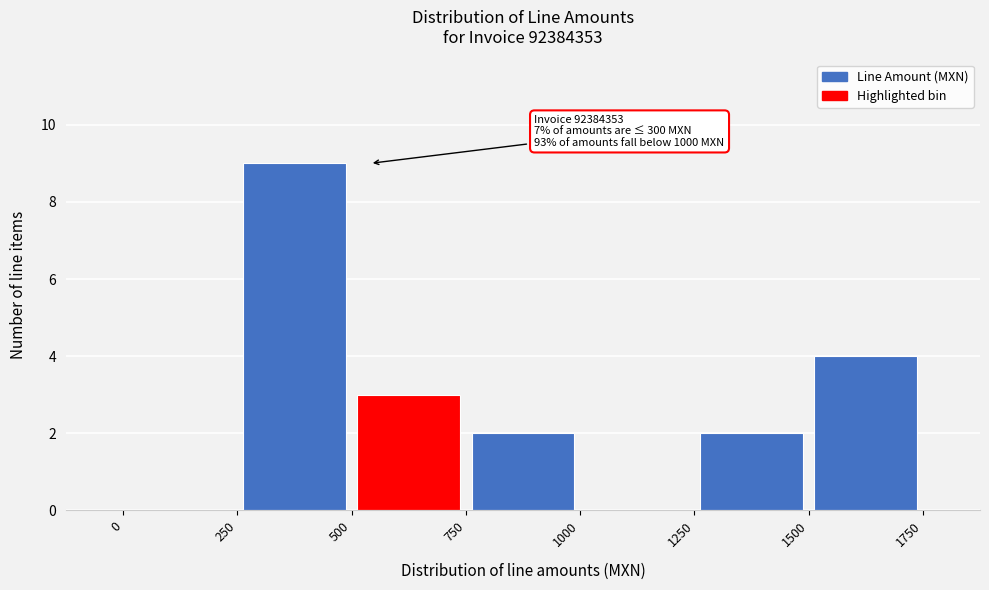

Over which range of the x-axis is the bar tallest?

250 to 500